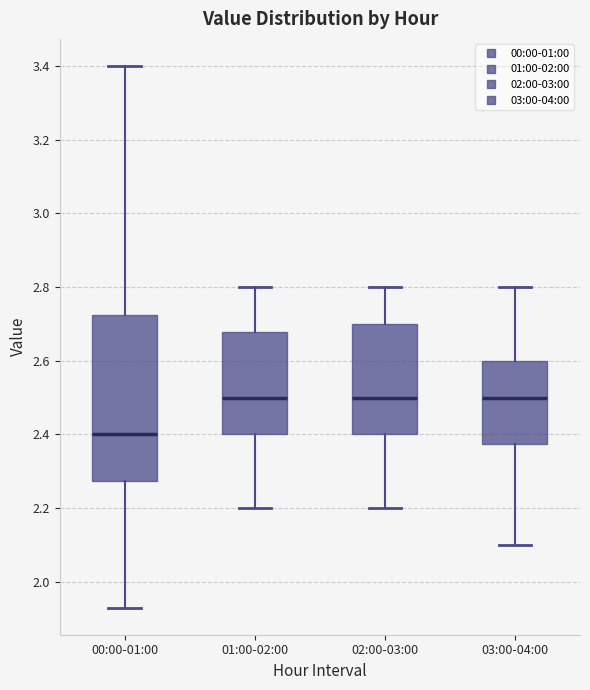

Where is the lower edge of the box for 02:00-03:00 on the y-axis? The values are not printed on the chart, so give them approximately, as read against the axis.

2.40